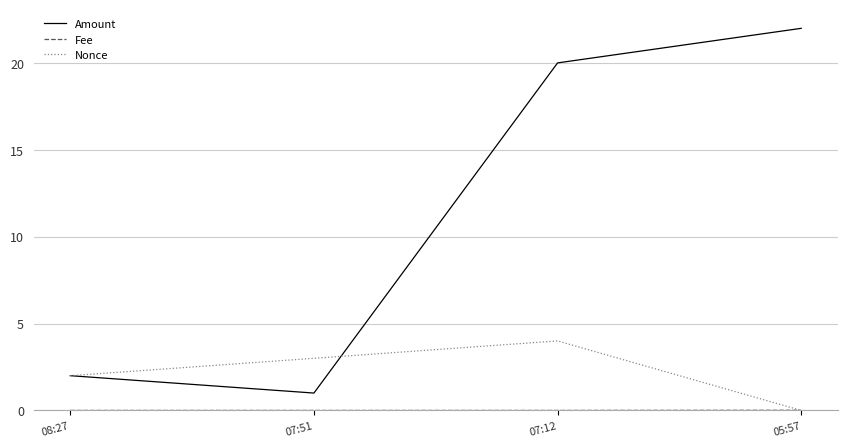

The value of Nonce at 07:51 is 3.0. True or false?

True